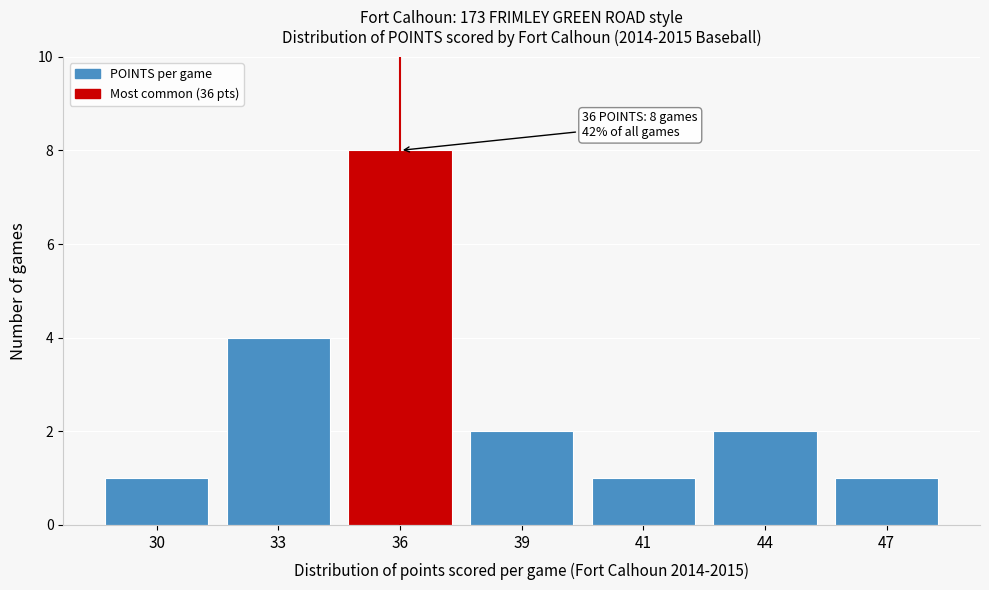

Reading right to left, list all the values displayed in this chart.

47=1	44=2	41=1	39=2	36=8	33=4	30=1